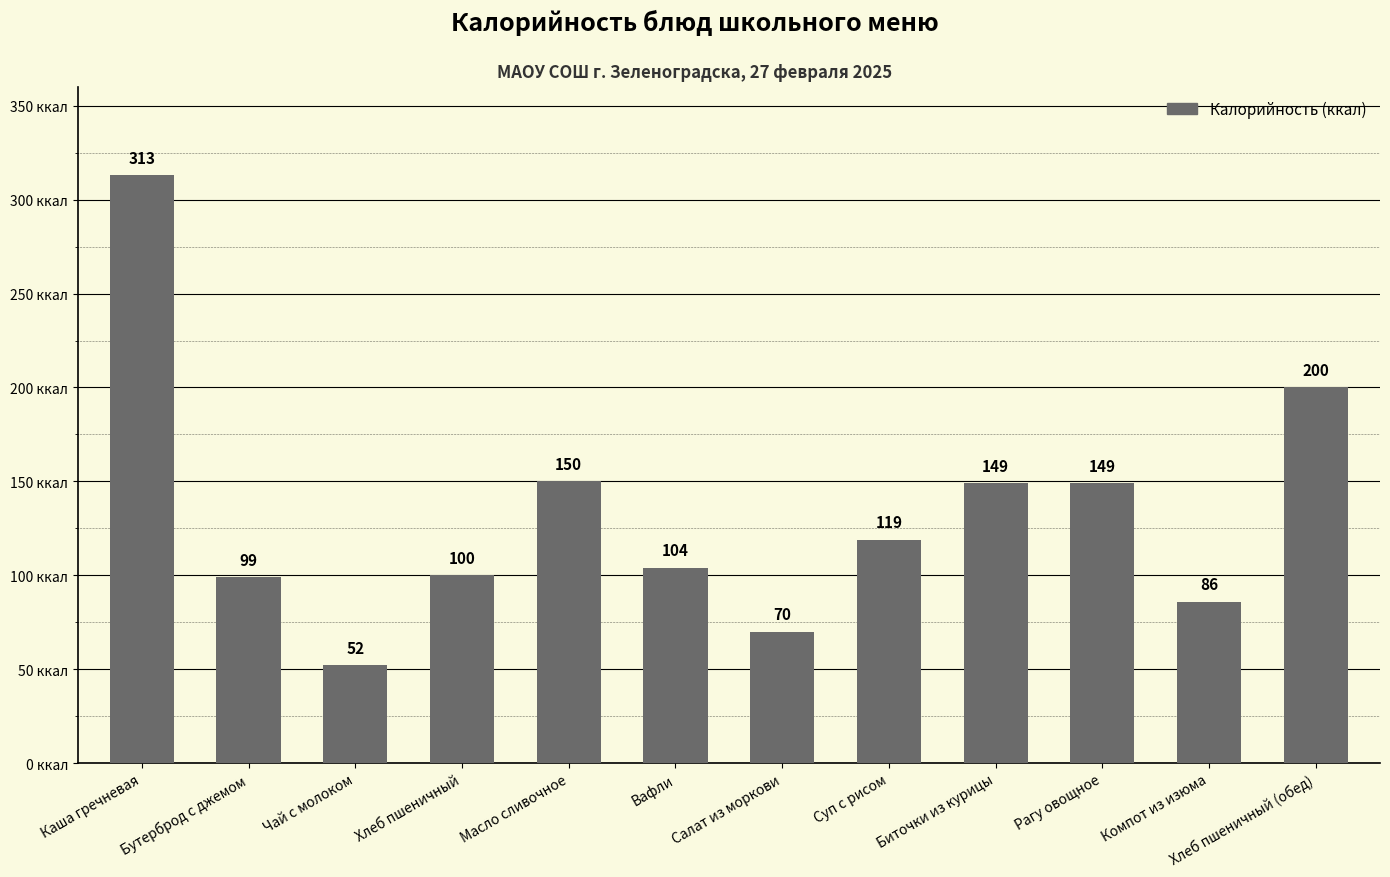

What is the maximum value shown in the chart?

313